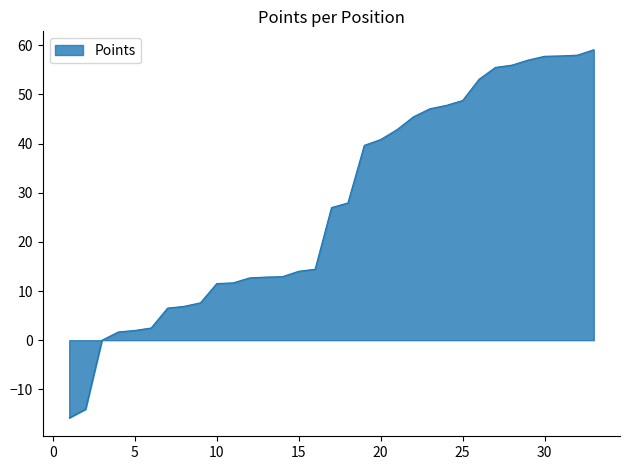

What is the maximum value shown in the chart?

59.1